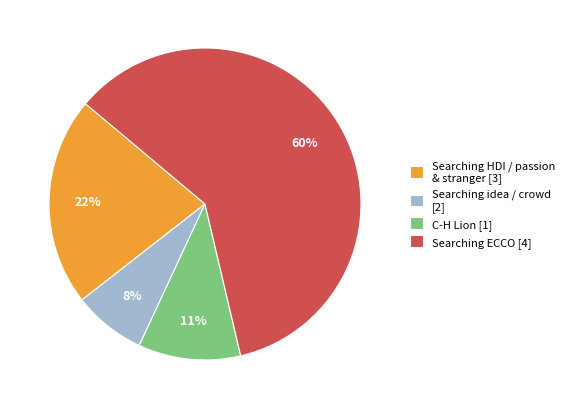

How many slices are in this pie chart?

4